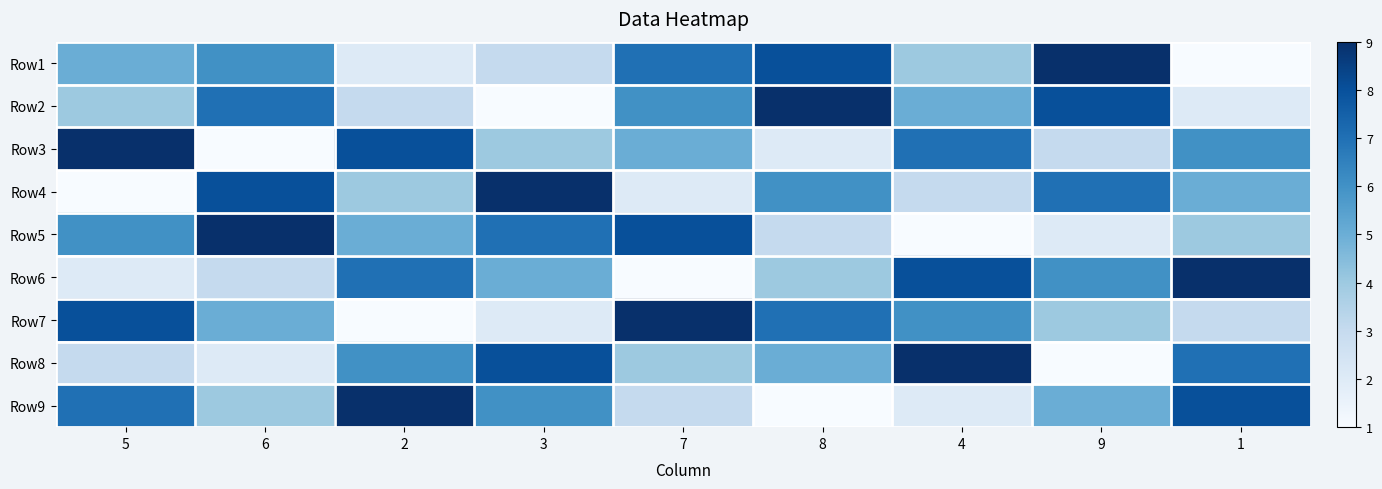

What is the spread (max minus min) of values at 4?

8